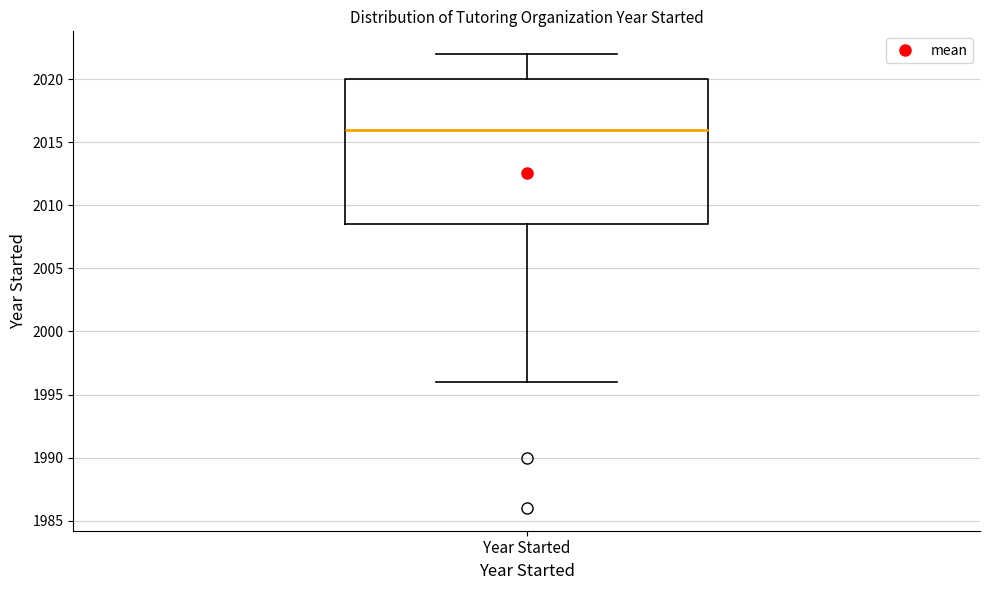

Read this box plot against the y-axis: the position of the median line, the range covered by the box, and the ends of both whiskers. The values are not printed on the chart, so give them approximately, as read against the axis.

median 2016.0, box 2008.5 to 2020.0, whiskers 1996.0 to 2022.0